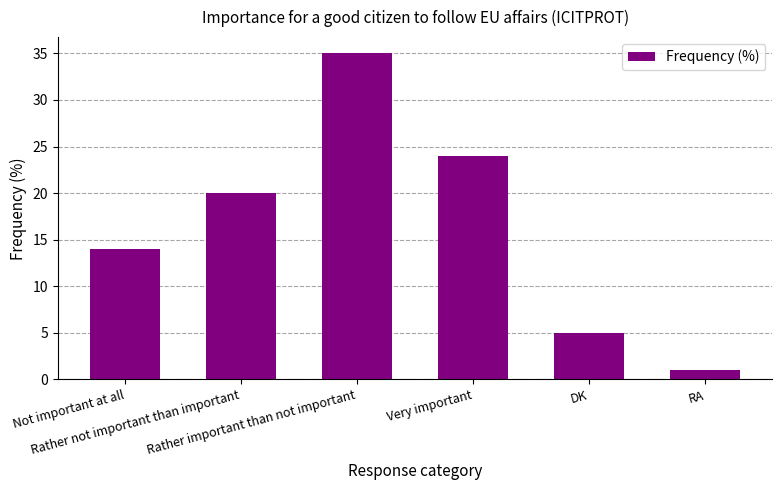

What is the greatest value displayed?

35